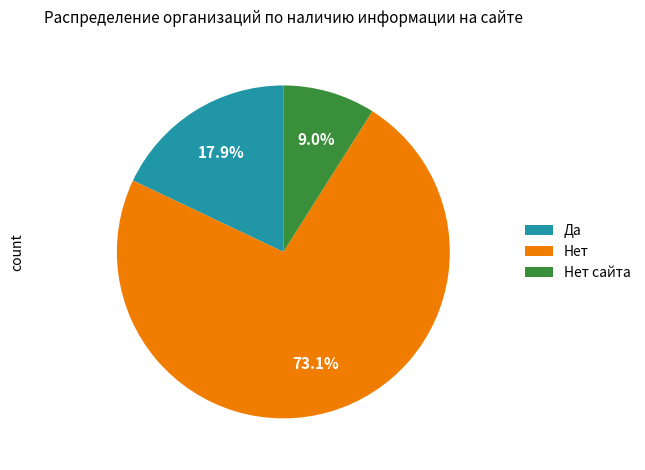

What is the largest slice in the pie chart?

Нет